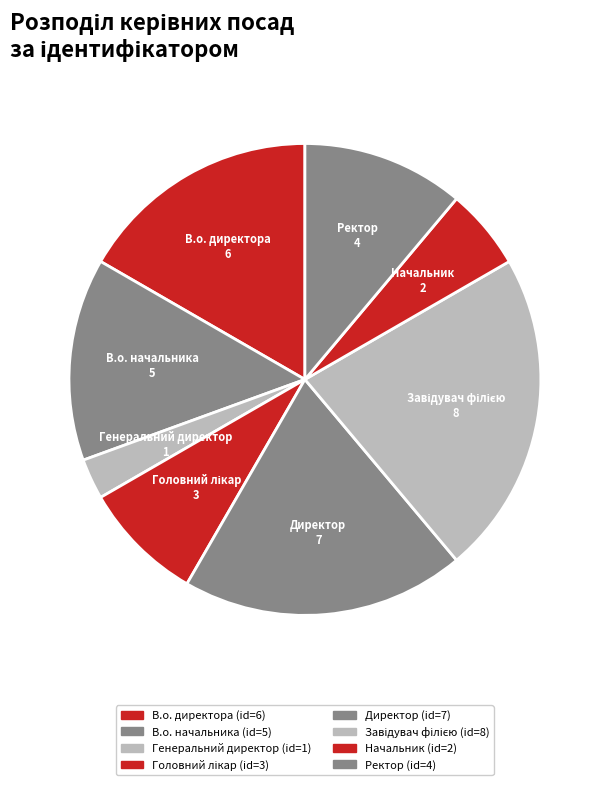

Do Ректор and В.о. директора together represent more than half of the pie?

No